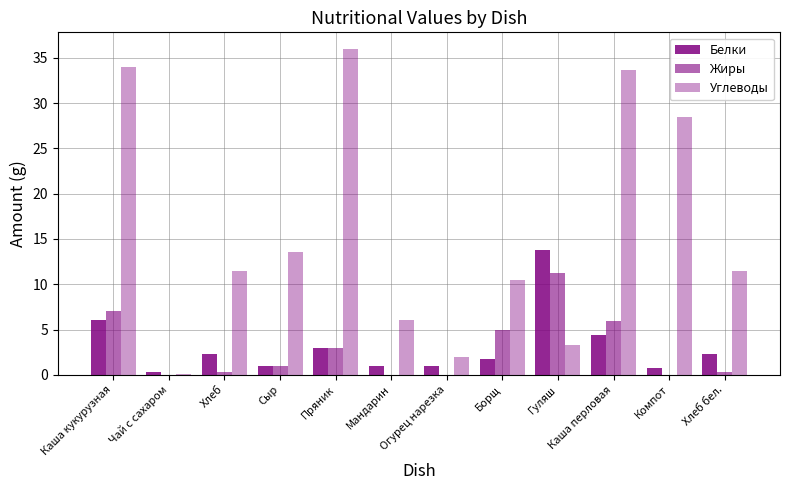

How many data points does each series have?

12